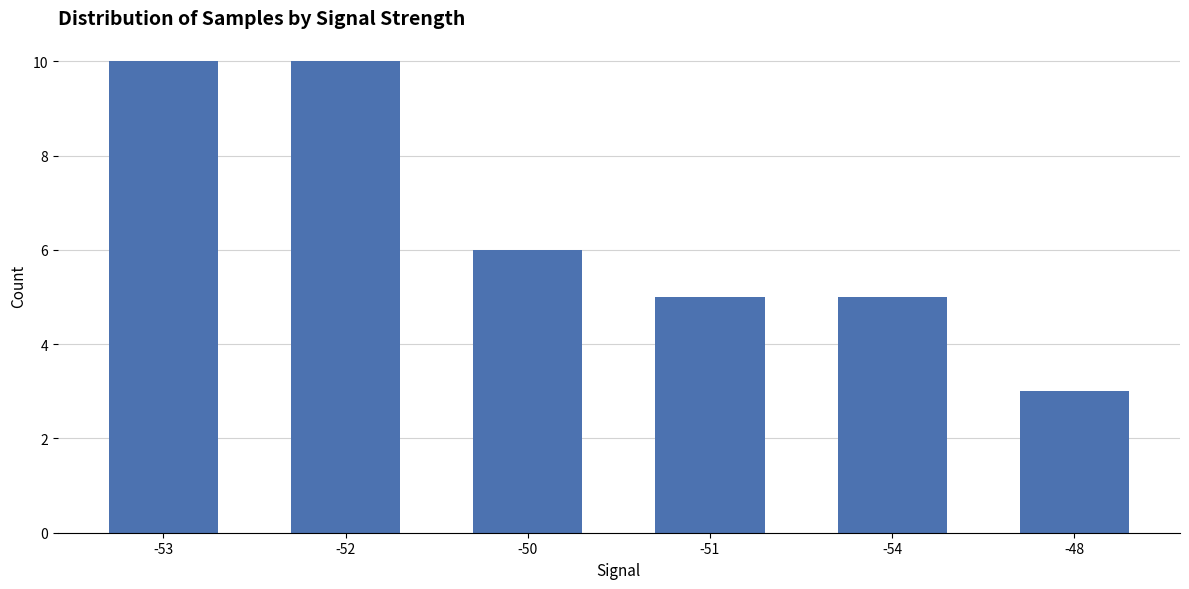

Does the chart contain stacked bars?

No